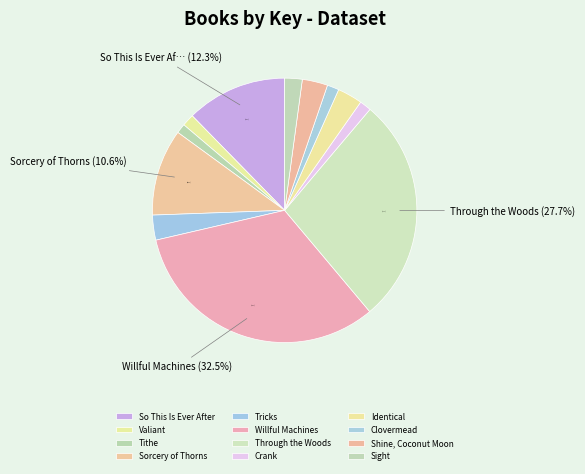

Does any single category account for the majority?

No